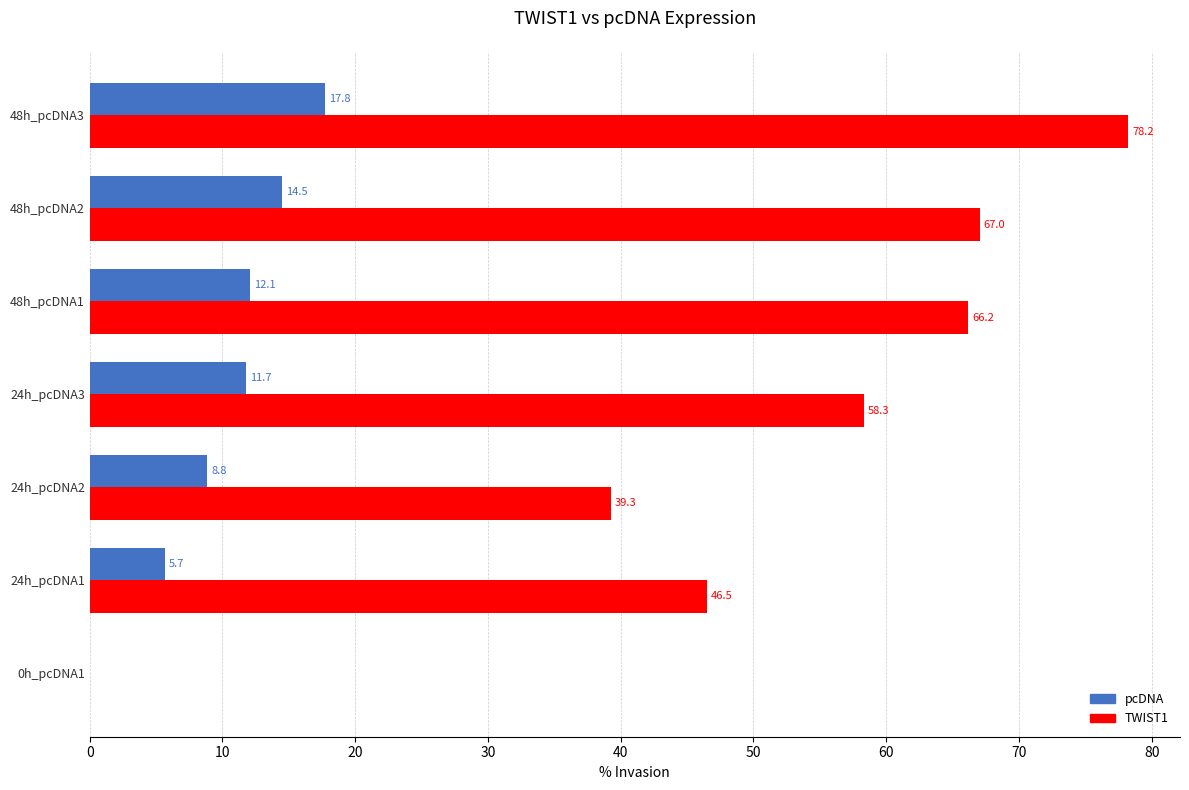

What is the average value of the TWIST1 series?

50.8